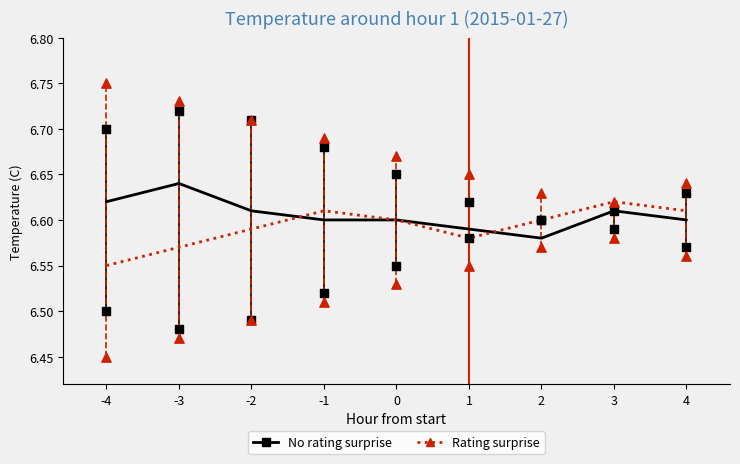

Is the value of No rating surprise at -1 greater than the value of Rating surprise at -1?

No